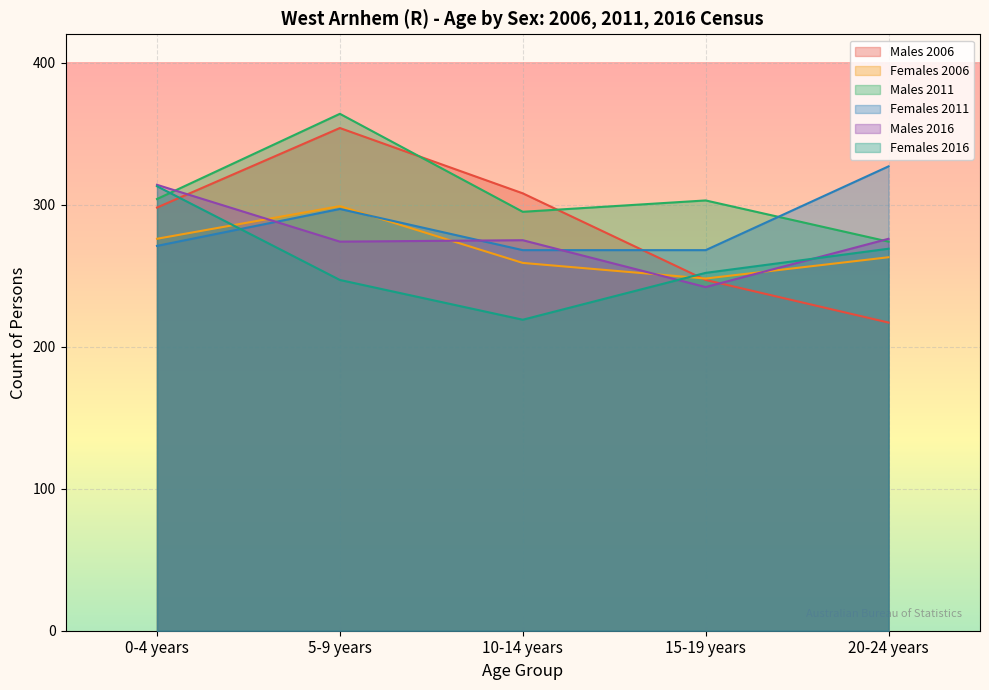

Between 0-4 years and 15-19 years, which series saw the biggest shift?

Males 2016